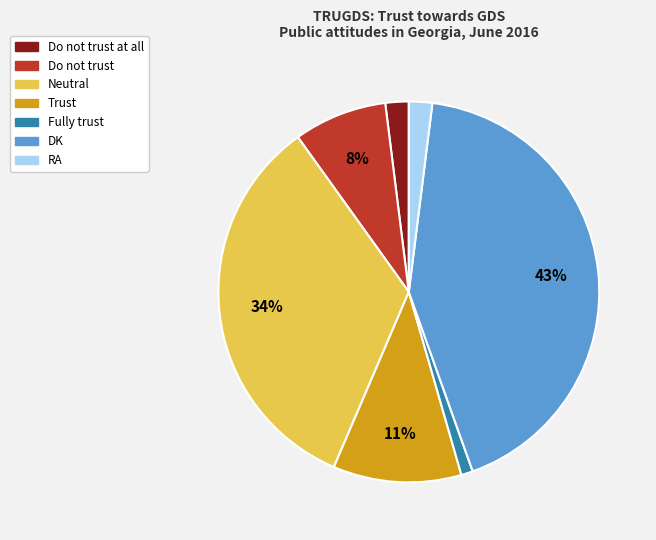

Is there a majority slice in this chart?

No